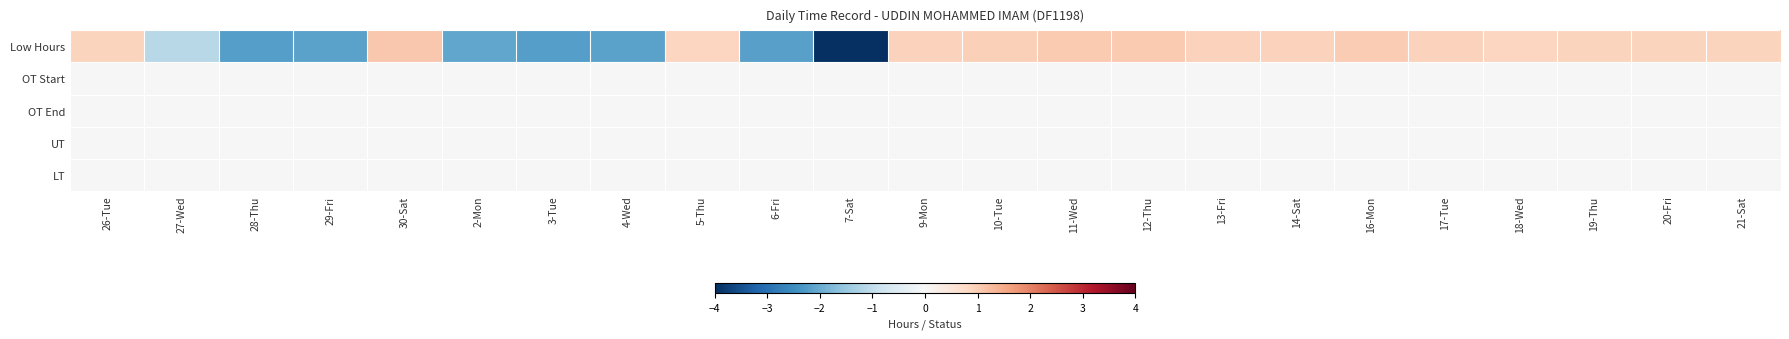

Reading left to right, what are all the values shown in this chart?

Low Hours: 26-Tue=0.9	27-Wed=-1.1	28-Thu=-2.2	29-Fri=-2.1	30-Sat=1.1	2-Mon=-2.1	3-Tue=-2.2	4-Wed=-2.2	5-Thu=0.9	6-Fri=-2.2	7-Sat=-4.0	9-Mon=0.9	10-Tue=1.0	11-Wed=1.0	12-Thu=1.0	13-Fri=0.9	14-Sat=0.9	16-Mon=1.0	17-Tue=0.9	18-Wed=0.9	19-Thu=0.9	20-Fri=0.9	21-Sat=0.9
OT Start: 26-Tue=0.0	27-Wed=0.0	28-Thu=0.0	29-Fri=0.0	30-Sat=0.0	2-Mon=0.0	3-Tue=0.0	4-Wed=0.0	5-Thu=0.0	6-Fri=0.0	7-Sat=0.0	9-Mon=0.0	10-Tue=0.0	11-Wed=0.0	12-Thu=0.0	13-Fri=0.0	14-Sat=0.0	16-Mon=0.0	17-Tue=0.0	18-Wed=0.0	19-Thu=0.0	20-Fri=0.0	21-Sat=0.0
OT End: 26-Tue=0.0	27-Wed=0.0	28-Thu=0.0	29-Fri=0.0	30-Sat=0.0	2-Mon=0.0	3-Tue=0.0	4-Wed=0.0	5-Thu=0.0	6-Fri=0.0	7-Sat=0.0	9-Mon=0.0	10-Tue=0.0	11-Wed=0.0	12-Thu=0.0	13-Fri=0.0	14-Sat=0.0	16-Mon=0.0	17-Tue=0.0	18-Wed=0.0	19-Thu=0.0	20-Fri=0.0	21-Sat=0.0
UT: 26-Tue=0.0	27-Wed=0.0	28-Thu=0.0	29-Fri=0.0	30-Sat=0.0	2-Mon=0.0	3-Tue=0.0	4-Wed=0.0	5-Thu=0.0	6-Fri=0.0	7-Sat=0.0	9-Mon=0.0	10-Tue=0.0	11-Wed=0.0	12-Thu=0.0	13-Fri=0.0	14-Sat=0.0	16-Mon=0.0	17-Tue=0.0	18-Wed=0.0	19-Thu=0.0	20-Fri=0.0	21-Sat=0.0
LT: 26-Tue=0.0	27-Wed=0.0	28-Thu=0.0	29-Fri=0.0	30-Sat=0.0	2-Mon=0.0	3-Tue=0.0	4-Wed=0.0	5-Thu=0.0	6-Fri=0.0	7-Sat=0.0	9-Mon=0.0	10-Tue=0.0	11-Wed=0.0	12-Thu=0.0	13-Fri=0.0	14-Sat=0.0	16-Mon=0.0	17-Tue=0.0	18-Wed=0.0	19-Thu=0.0	20-Fri=0.0	21-Sat=0.0